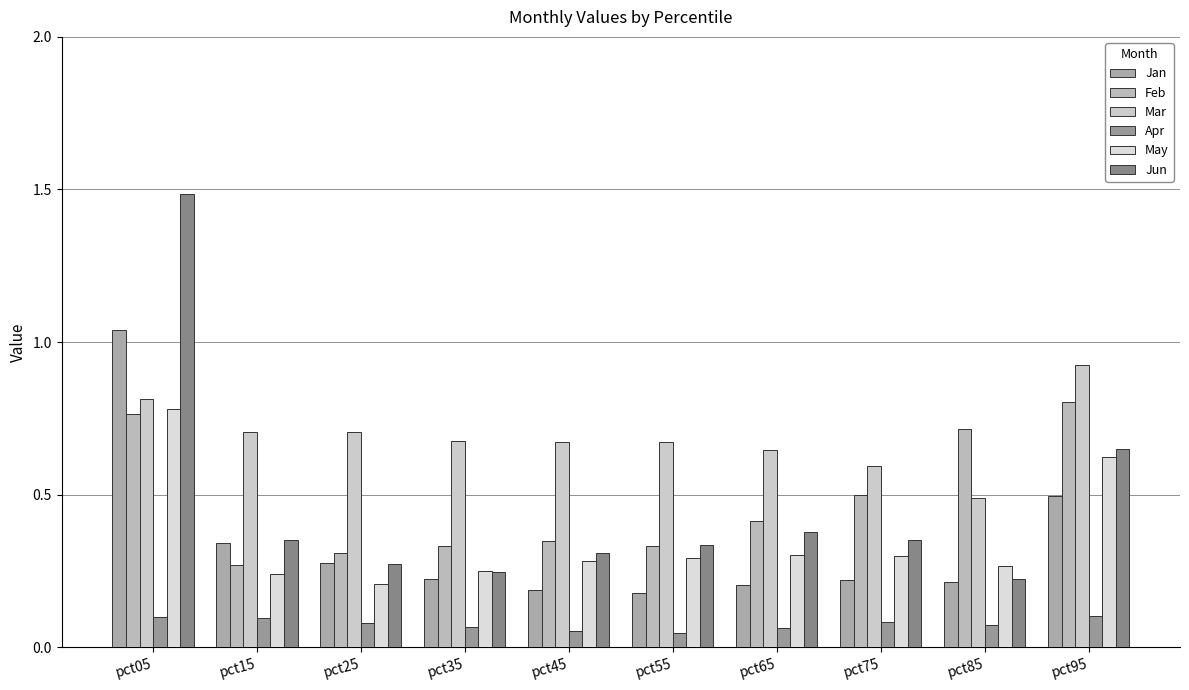

What is the difference between the second highest and minimum values in the Apr series?

0.1